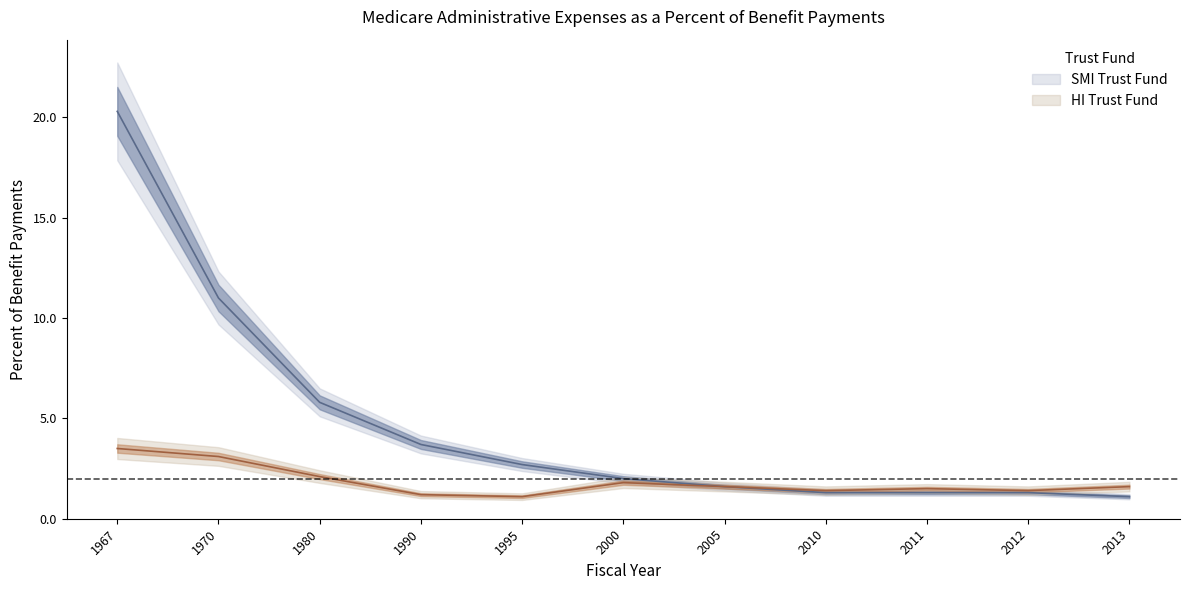

True or false: SMI Trust Fund and HI Trust Fund intersect in this chart.

False